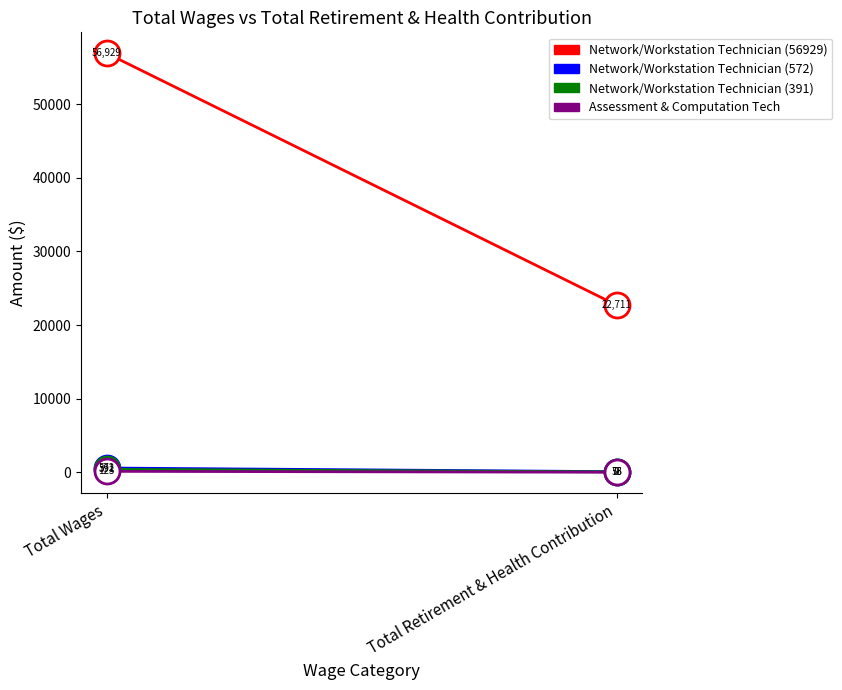

True or false: Network/Workstation Technician (572) has a value of 76 at Total Retirement & Health Contribution.

True